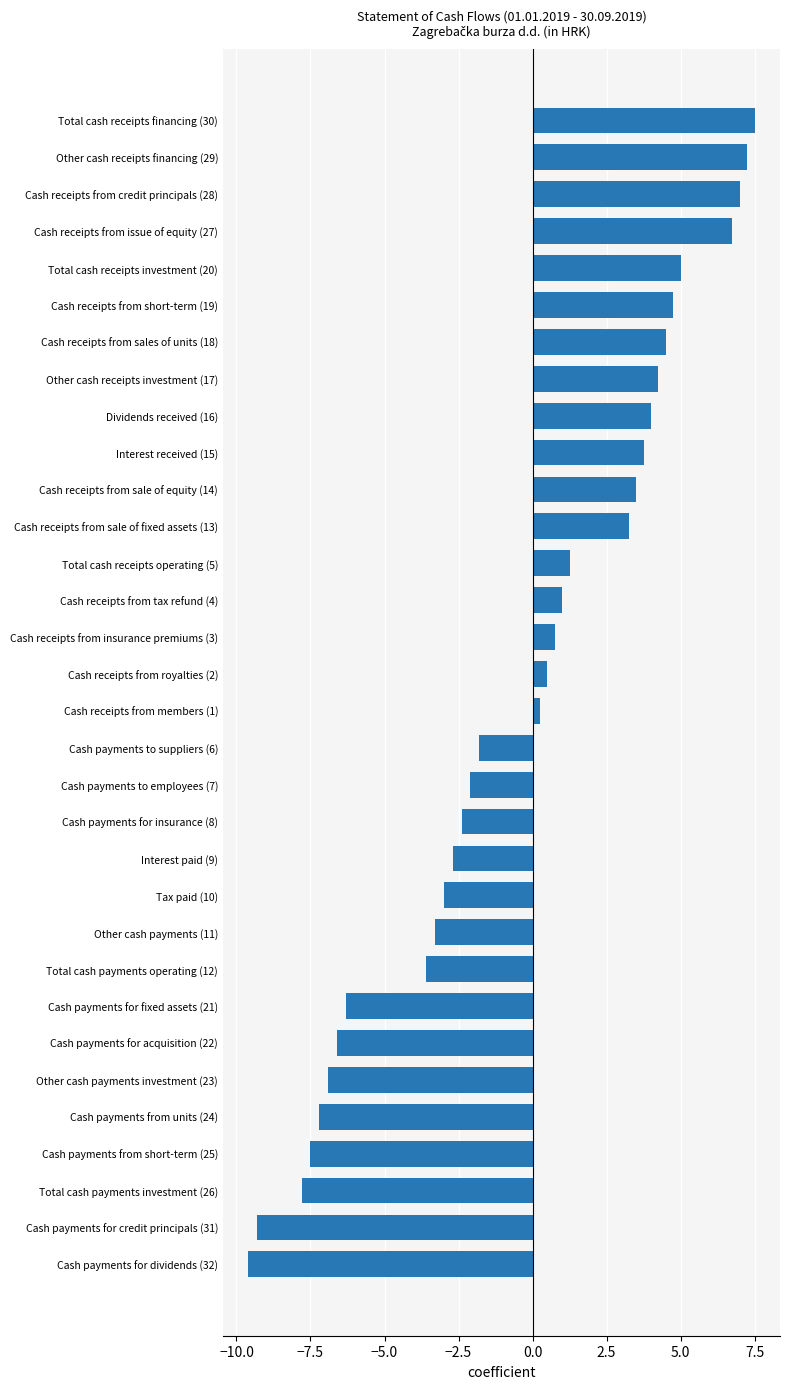

Is it true that the value at Other cash receipts investment (17) is 4.2?

True